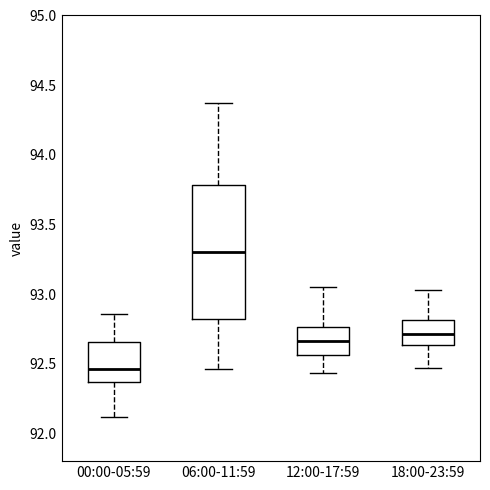

Reading left to right, read every box against the y-axis: the position of its median line, the range the box covers, and the ends of its whiskers. The values are not printed on the chart, so give them approximately, as read against the axis.

00:00-05:59: median 92.45, box 92.35 to 92.65, whiskers 92.10 to 92.85
06:00-11:59: median 93.30, box 92.80 to 93.80, whiskers 92.45 to 94.35
12:00-17:59: median 92.65, box 92.55 to 92.75, whiskers 92.45 to 93.05
18:00-23:59: median 92.70, box 92.65 to 92.80, whiskers 92.45 to 93.05